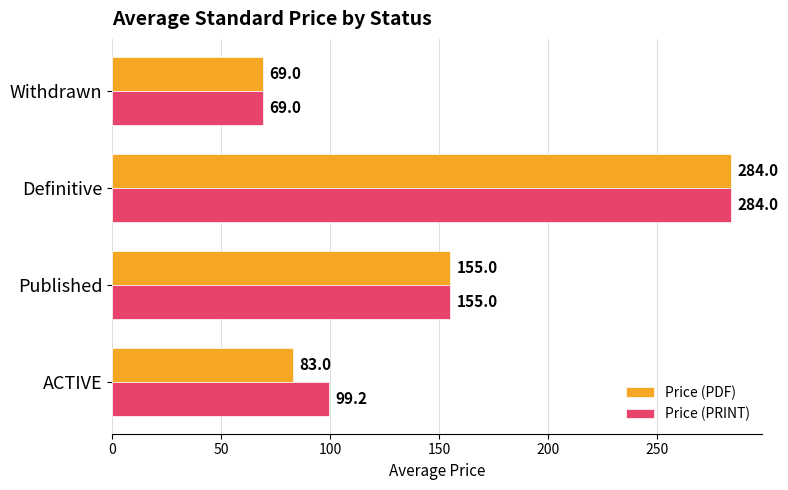

Rank the categories by Price (PDF) value from lowest to highest.

Withdrawn, ACTIVE, Published, Definitive